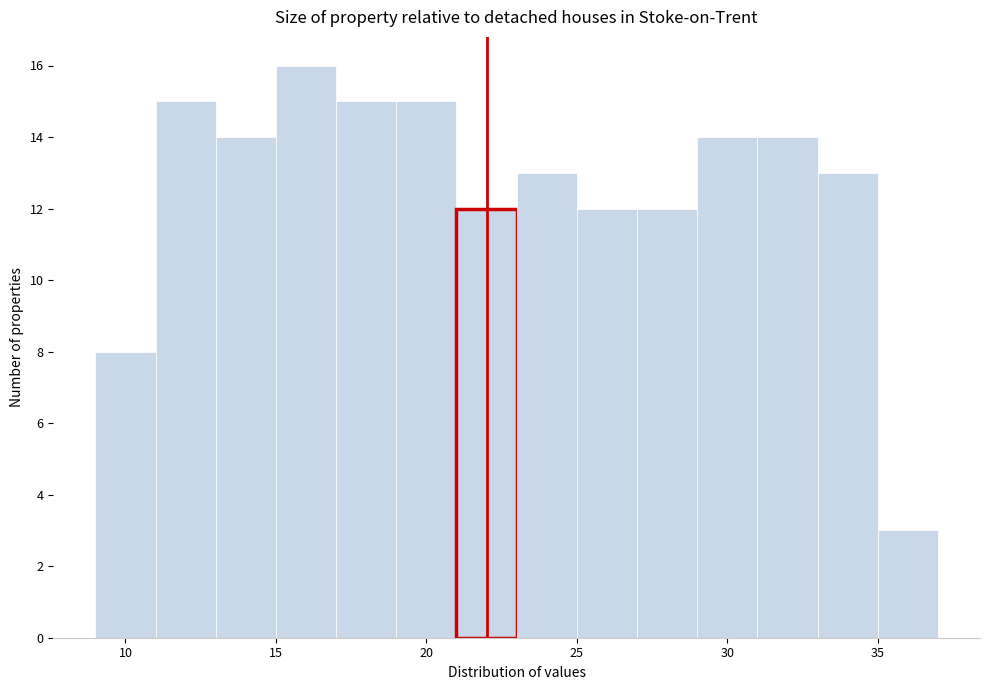

What is the height of the bar covering 35 to 37 on the x-axis? The values are not printed on the chart, so give them approximately, as read against the axis.

3